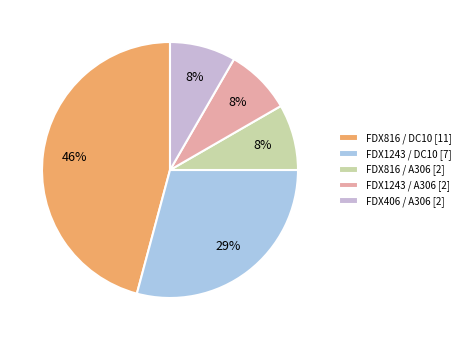

What percentage do FDX816 / DC10 and FDX406 / A306 together represent?

54.2%